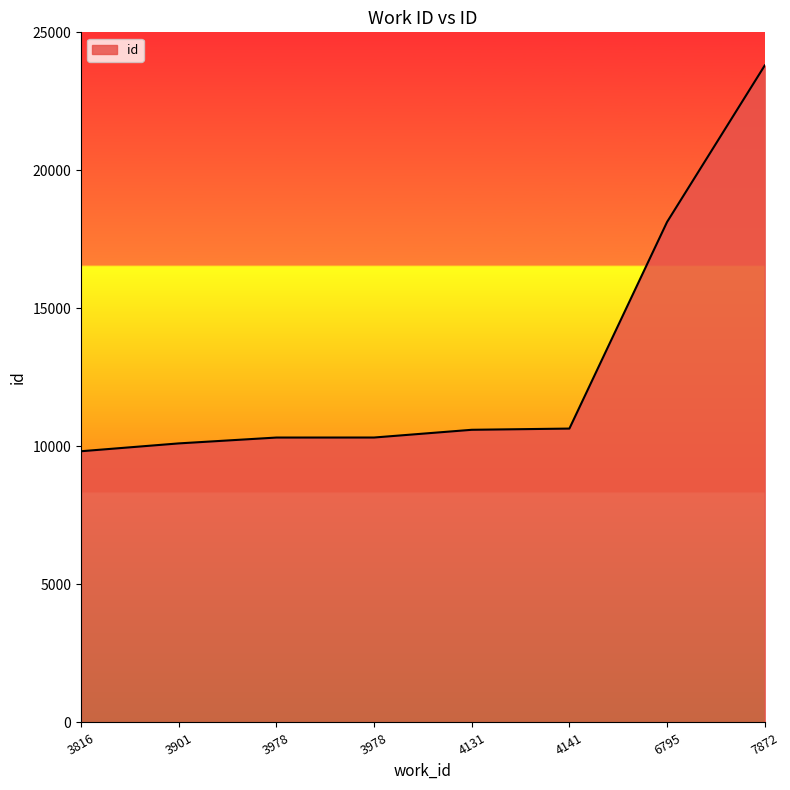

Approximately how many times larger is the value at 7872 compared to 6795?

1.3